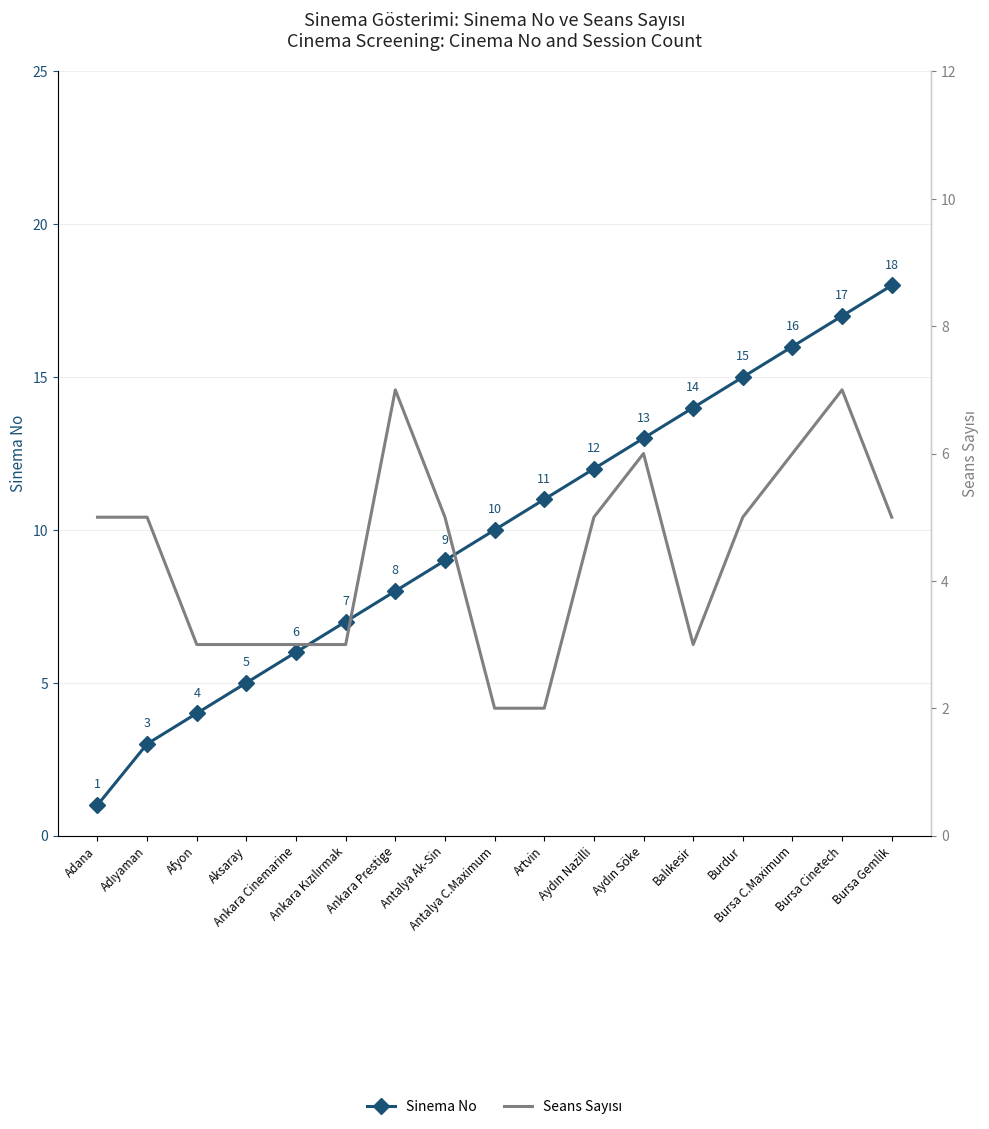

What is the label of the 16th point from the right?

Adıyaman